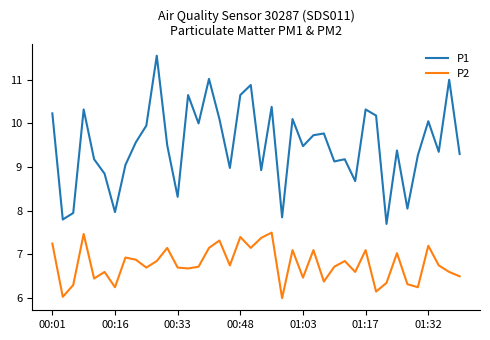

Is this an area chart (filled region under the line)?

No